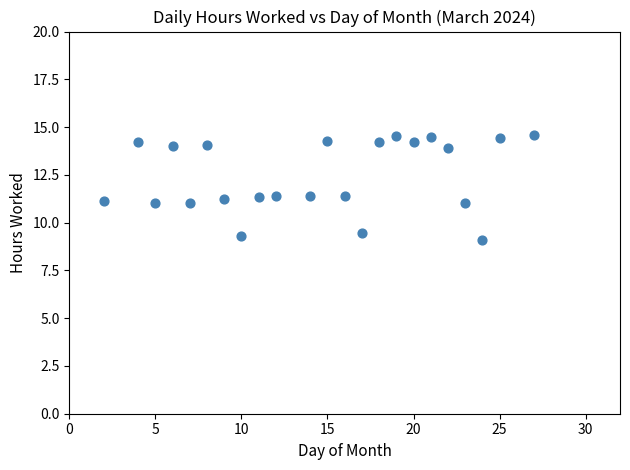

What is the range of X values (max minus min)?

25.0